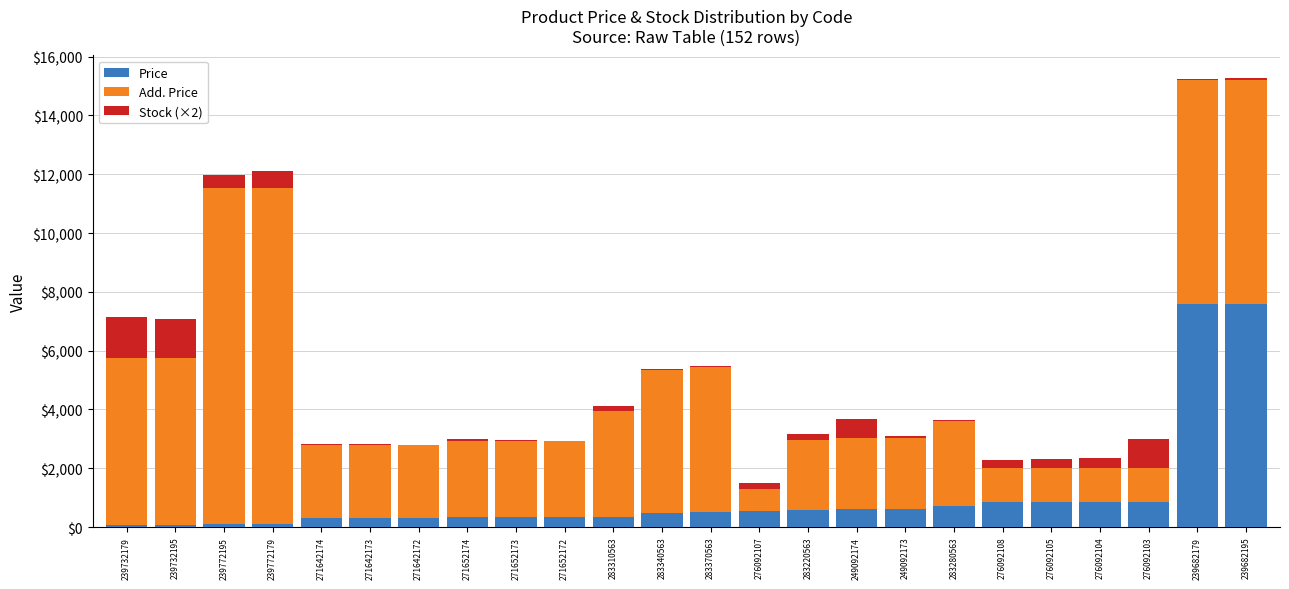

Is it true that Price equals 485.4 at 283340563?

True